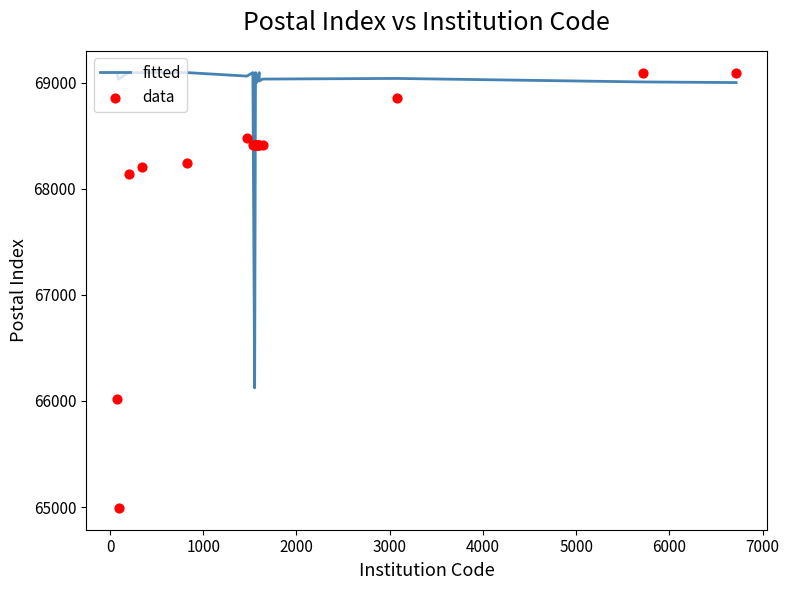

Which series has the largest total across all categories?

fitted